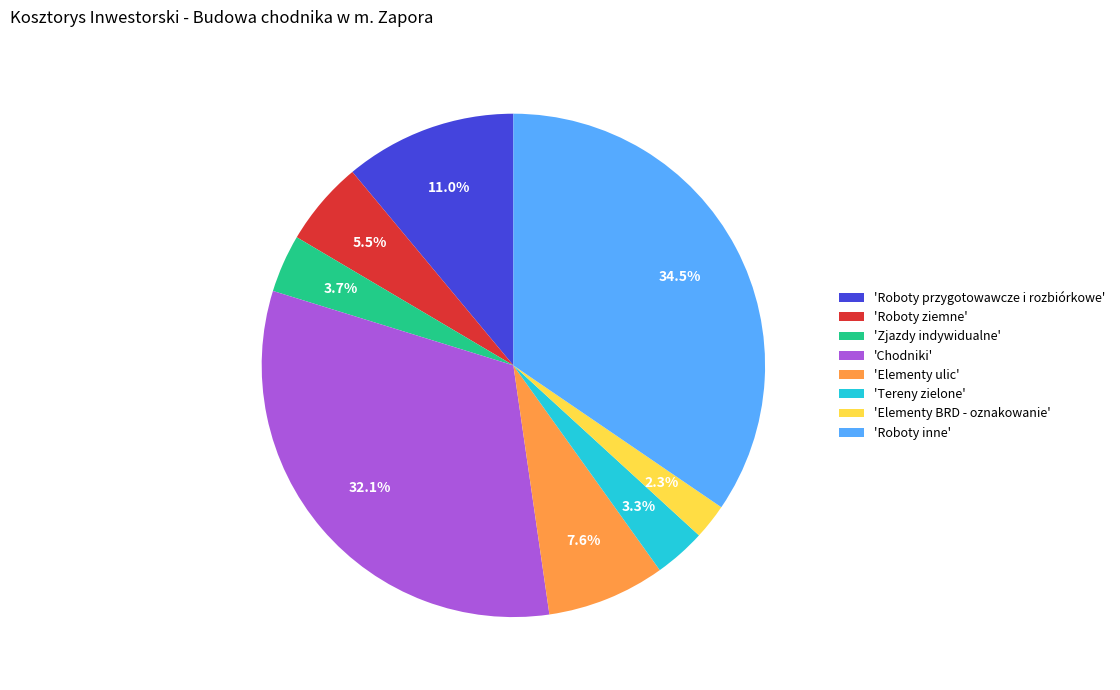

What percentage is NOT represented by 'Elementy BRD - oznakowanie'?

97.7%